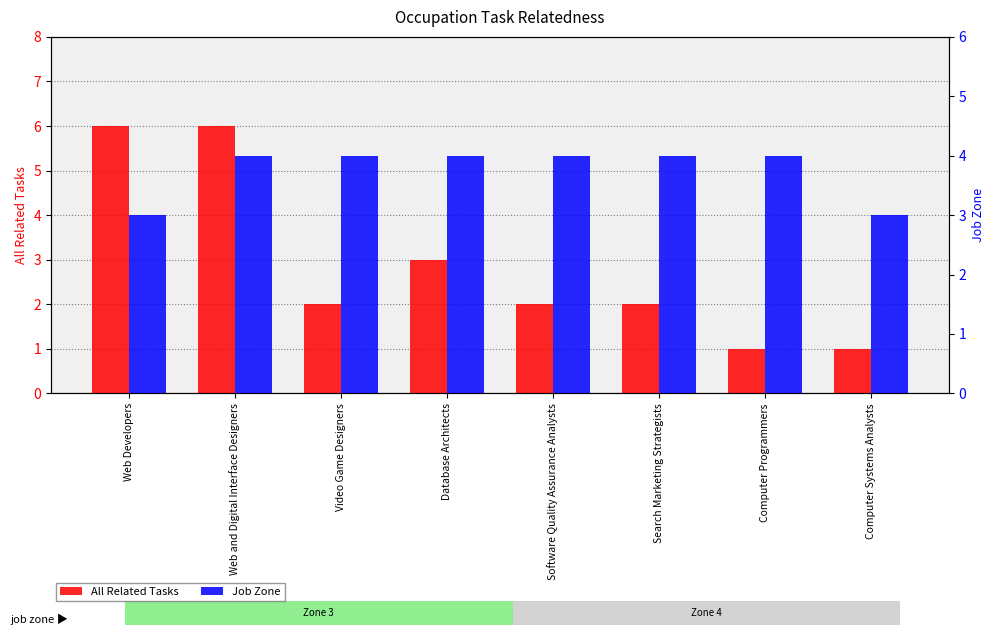

List the series in order of their overall mean, highest first.

Job Zone, All Related Tasks